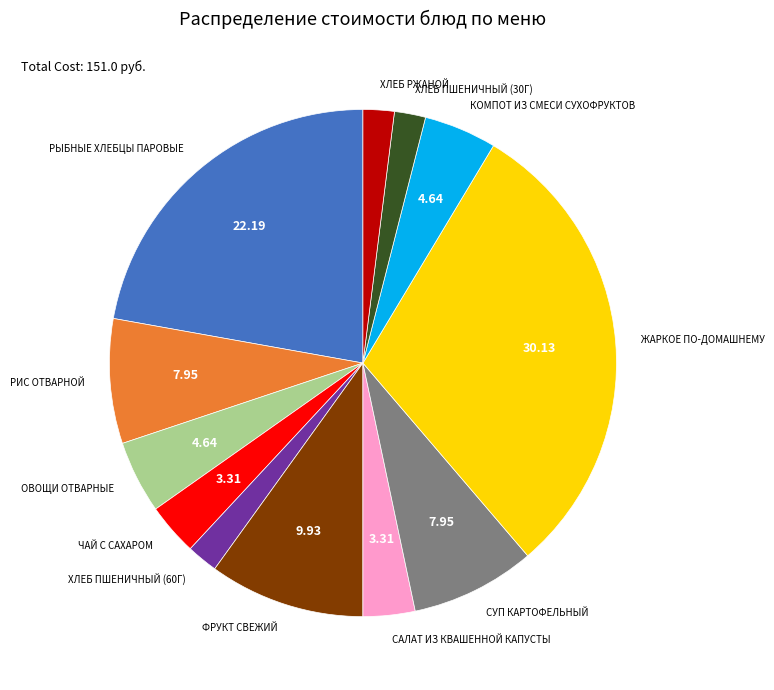

True or false: ХЛЕБ ПШЕНИЧНЫЙ (60Г) accounts for 2% of the total.

True